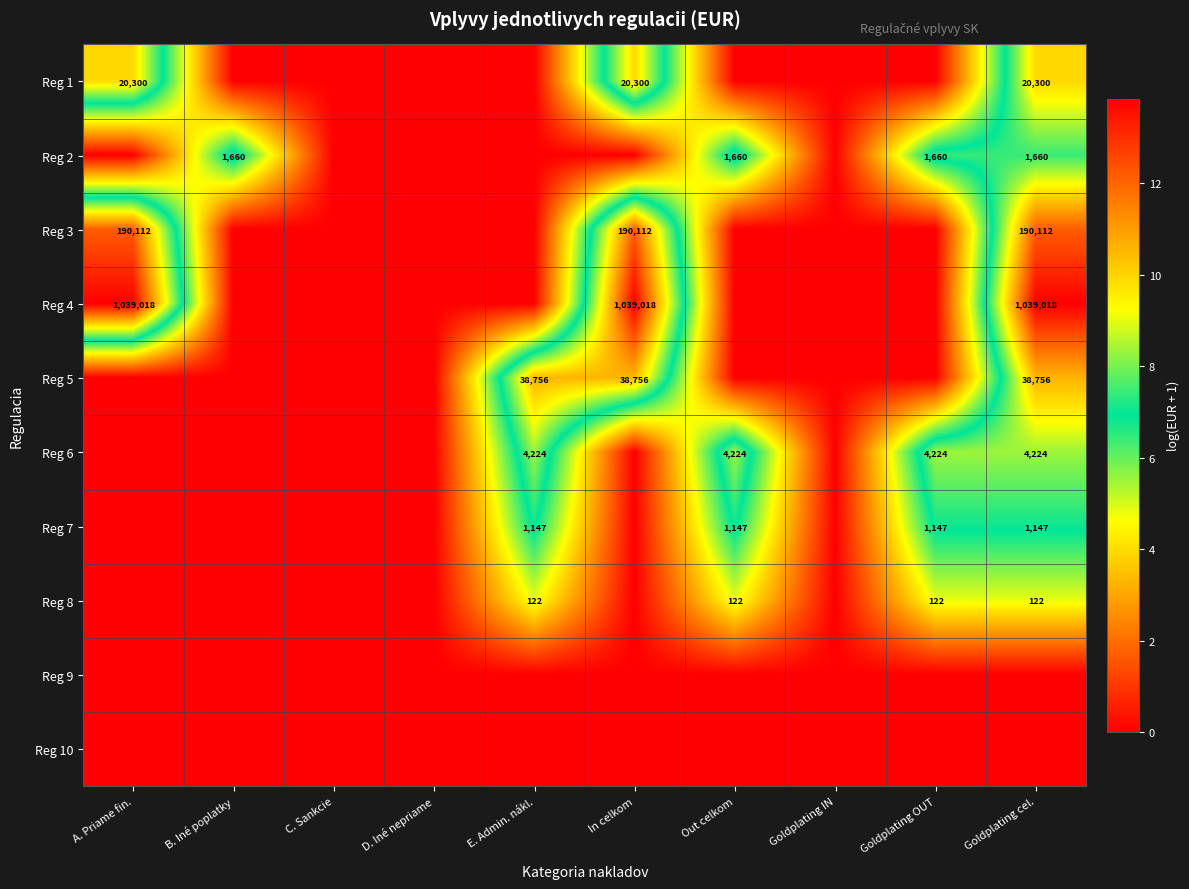

The value of Reg 2 at Goldplating OUT is 1660. True or false?

True